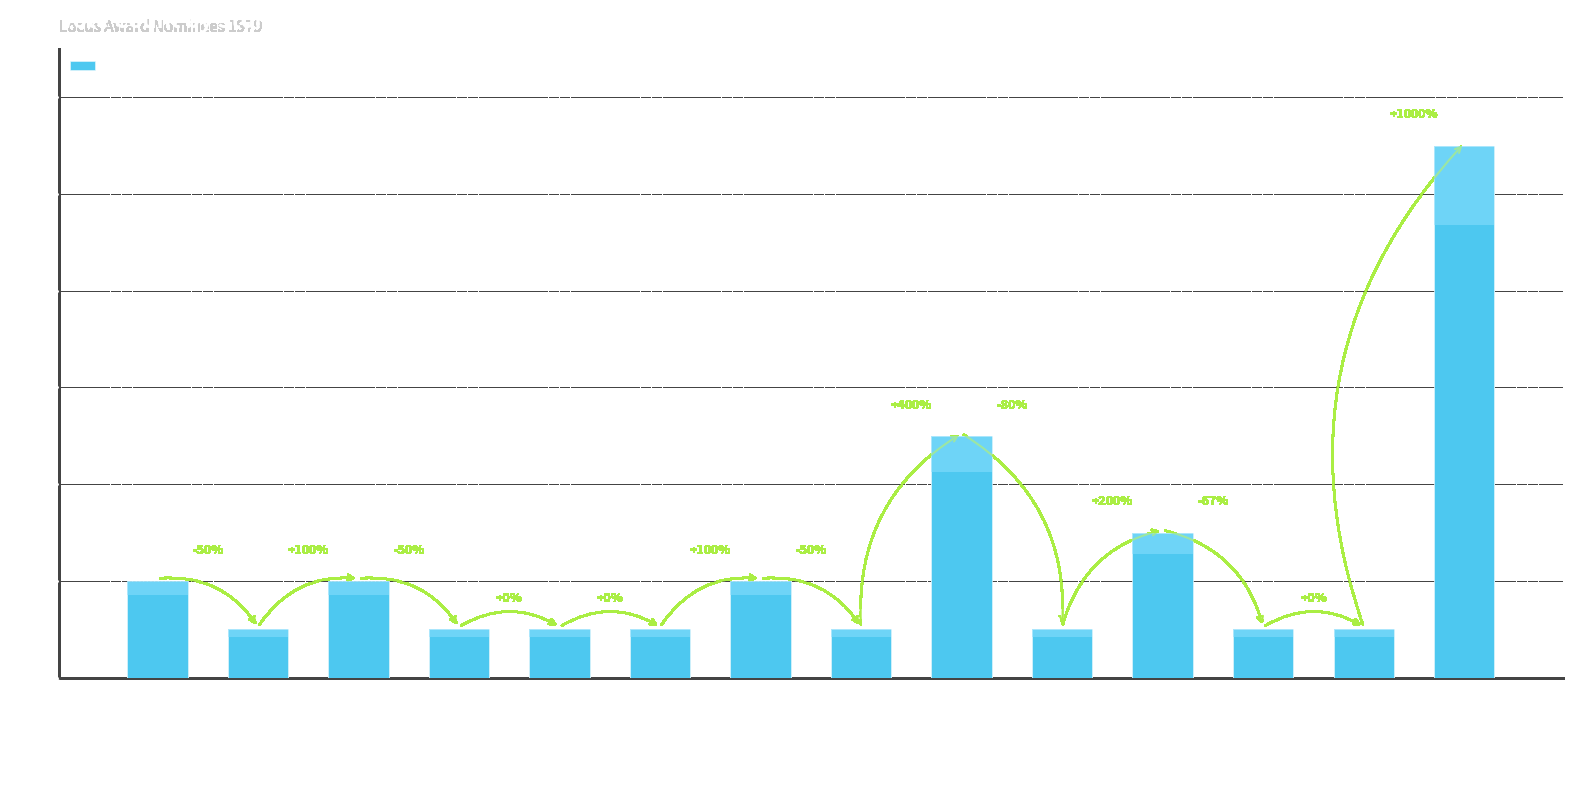

Reading left to right, extract all data points from this chart.

Down & Out on Ellfive Prime=2	The Exit Door Leads In=1	Fireflood=2	Galatea Galante=1	In a Petri Dish Upstairs=1	In the Country of the Blind=1	In Trophonius's Cave=2	No More Pencils=1	Options=5	Re-deem the Time=1	The Thaw=3	Time Shards=1	The Vacuum-Packed Picnic=1	Sandkings=11